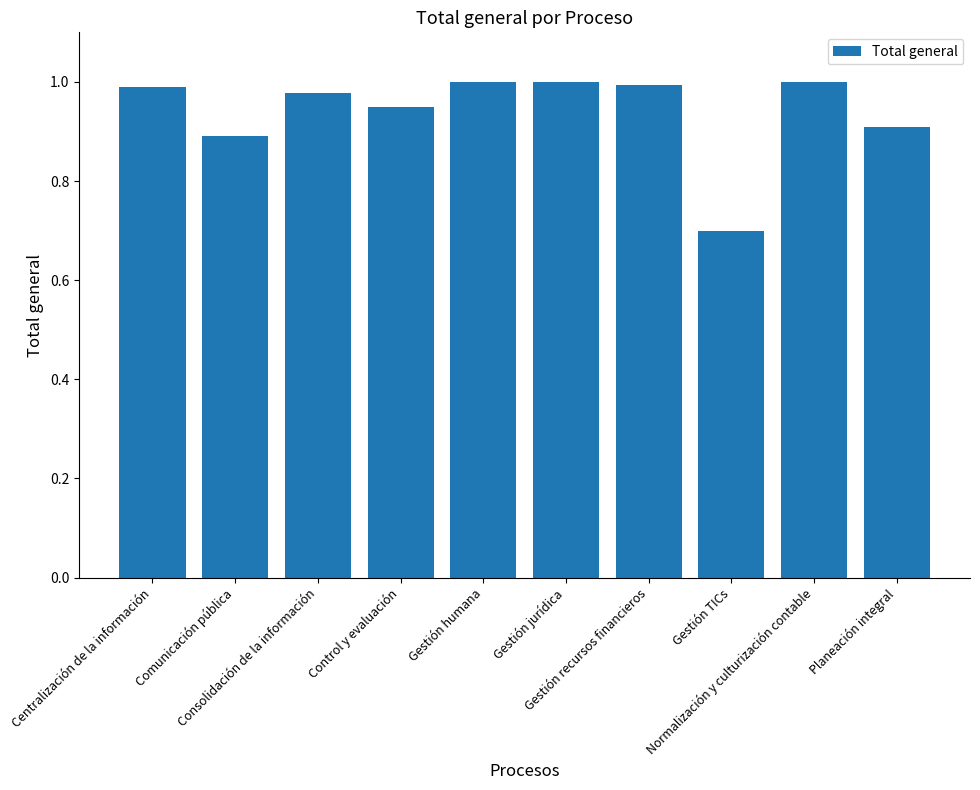

What is the smallest value displayed?

0.7